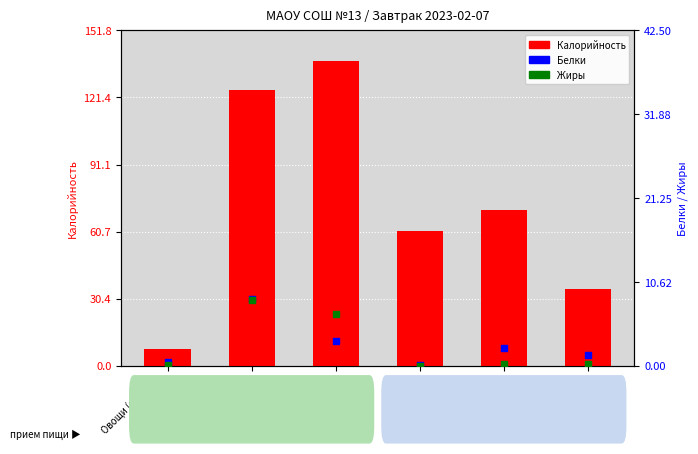

What is the total value across all series at Овощи (огурец)
Завтрак?

8.3